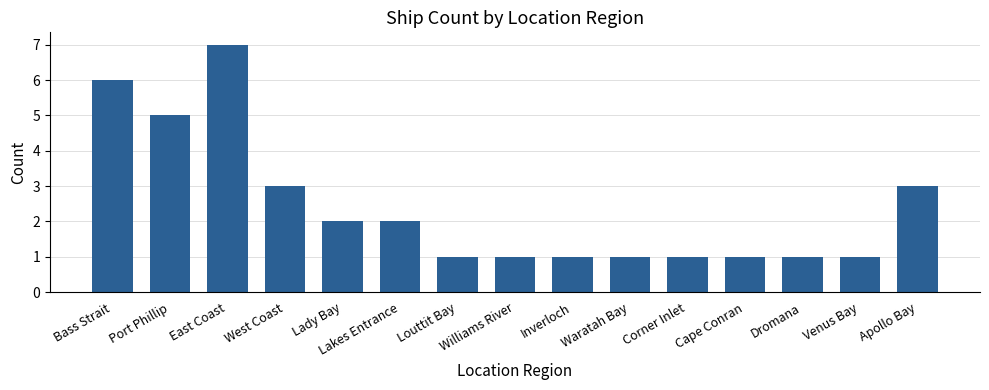

What position from the left is Apollo Bay?

15